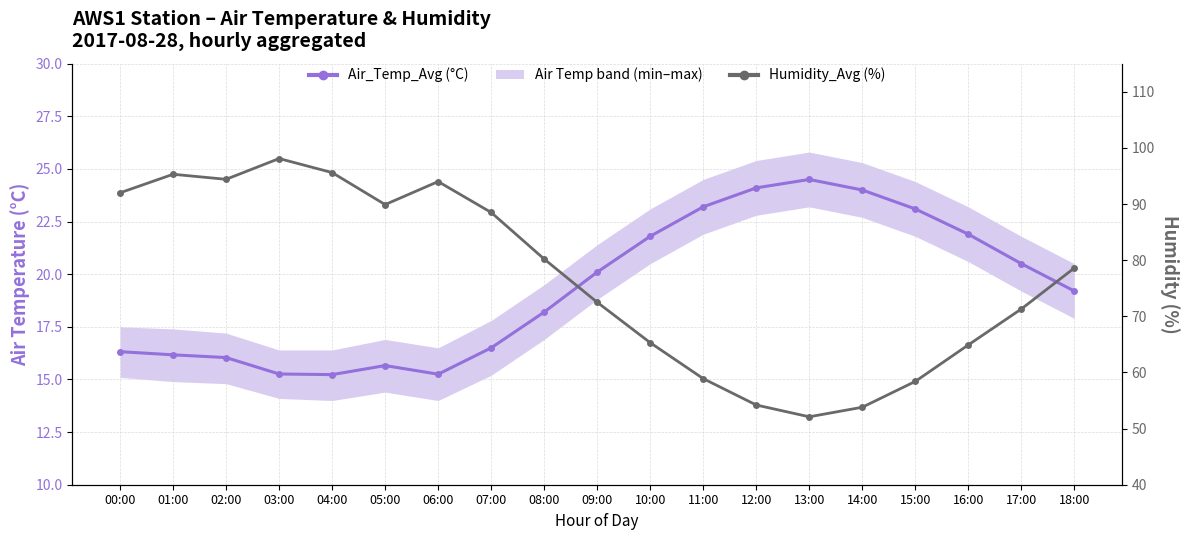

What value does the Air_Temp_Avg (°C) series have at 01:00?

16.2